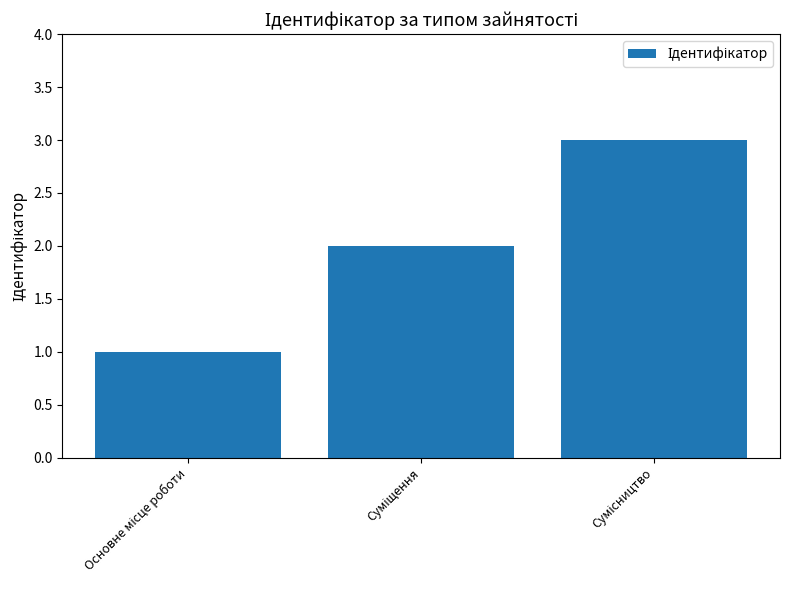

What is the greatest value displayed?

3